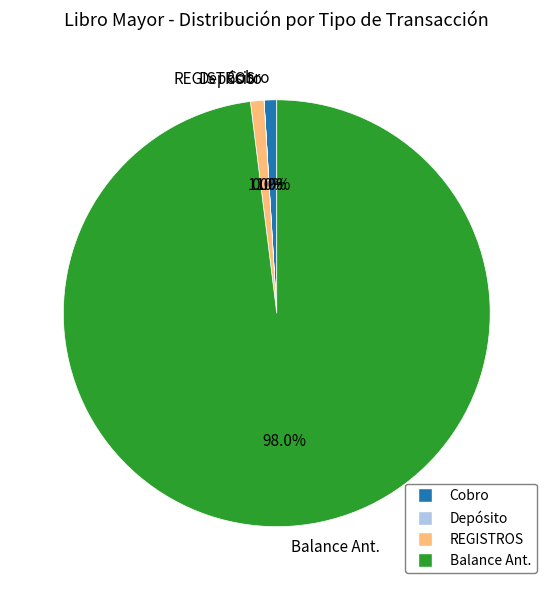

What percentage is NOT represented by REGISTROS?

99.0%